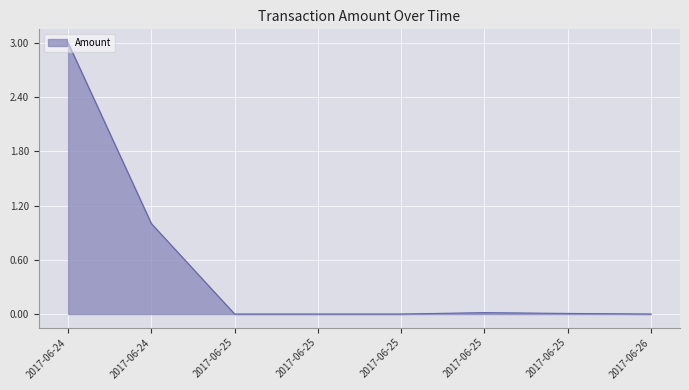

How many categories are shown in the chart?

8